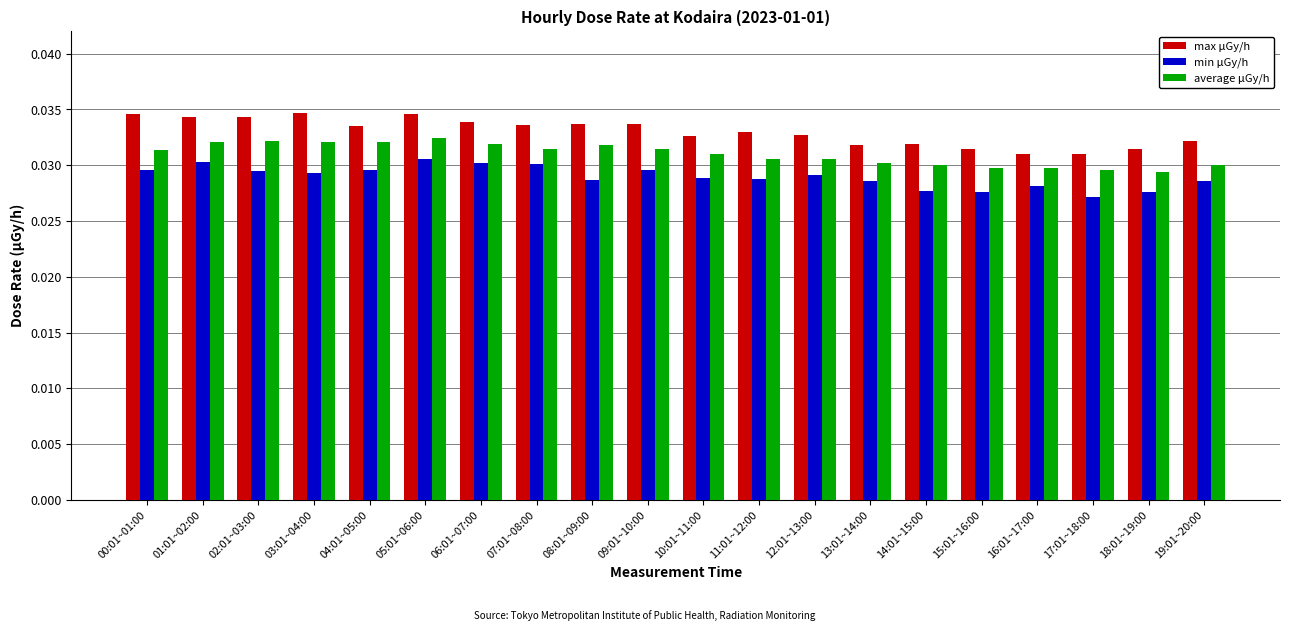

Are the bars grouped side by side (vs. stacked)?

Yes